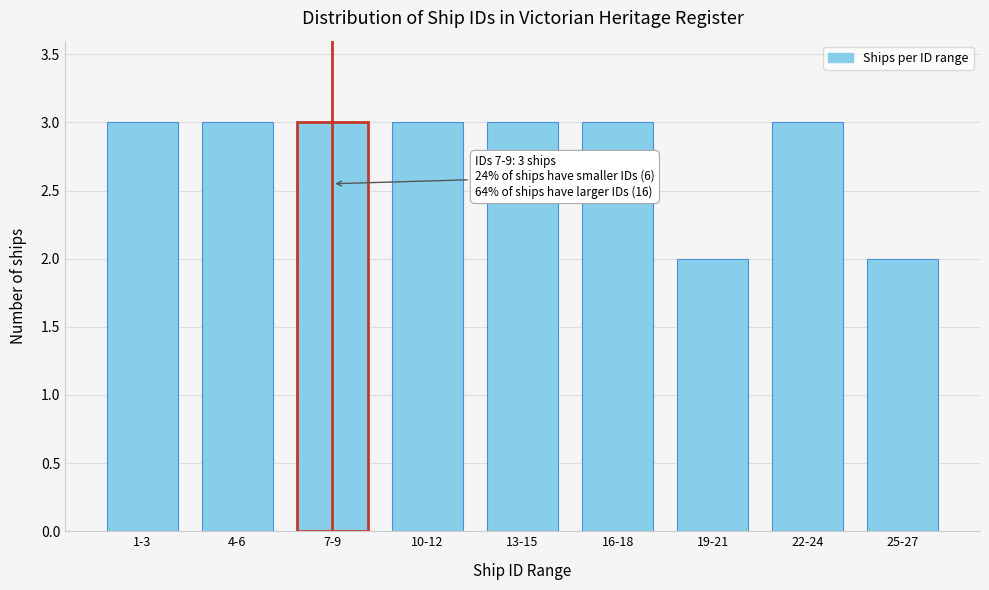

Reading left to right, extract all data points from this chart.

1-3=3	4-6=3	7-9=3	10-12=3	13-15=3	16-18=3	19-21=2	22-24=3	25-27=2